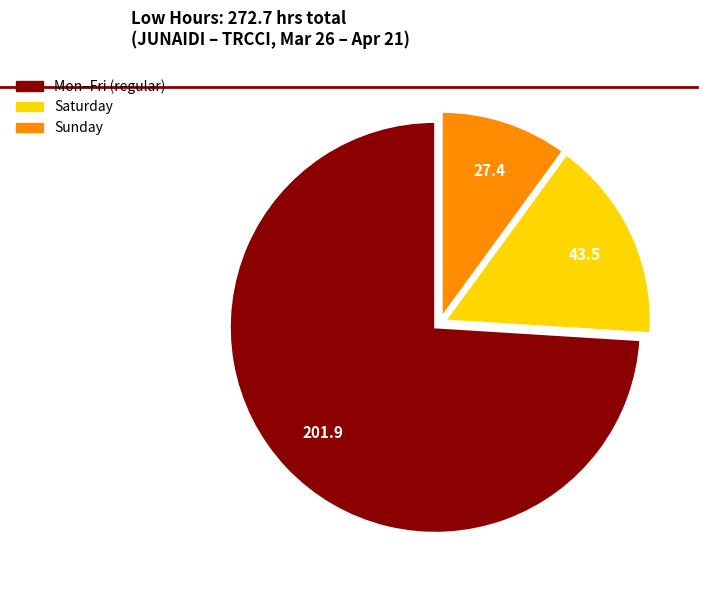

The Saturday slice represents 16% of the pie. True or false?

True